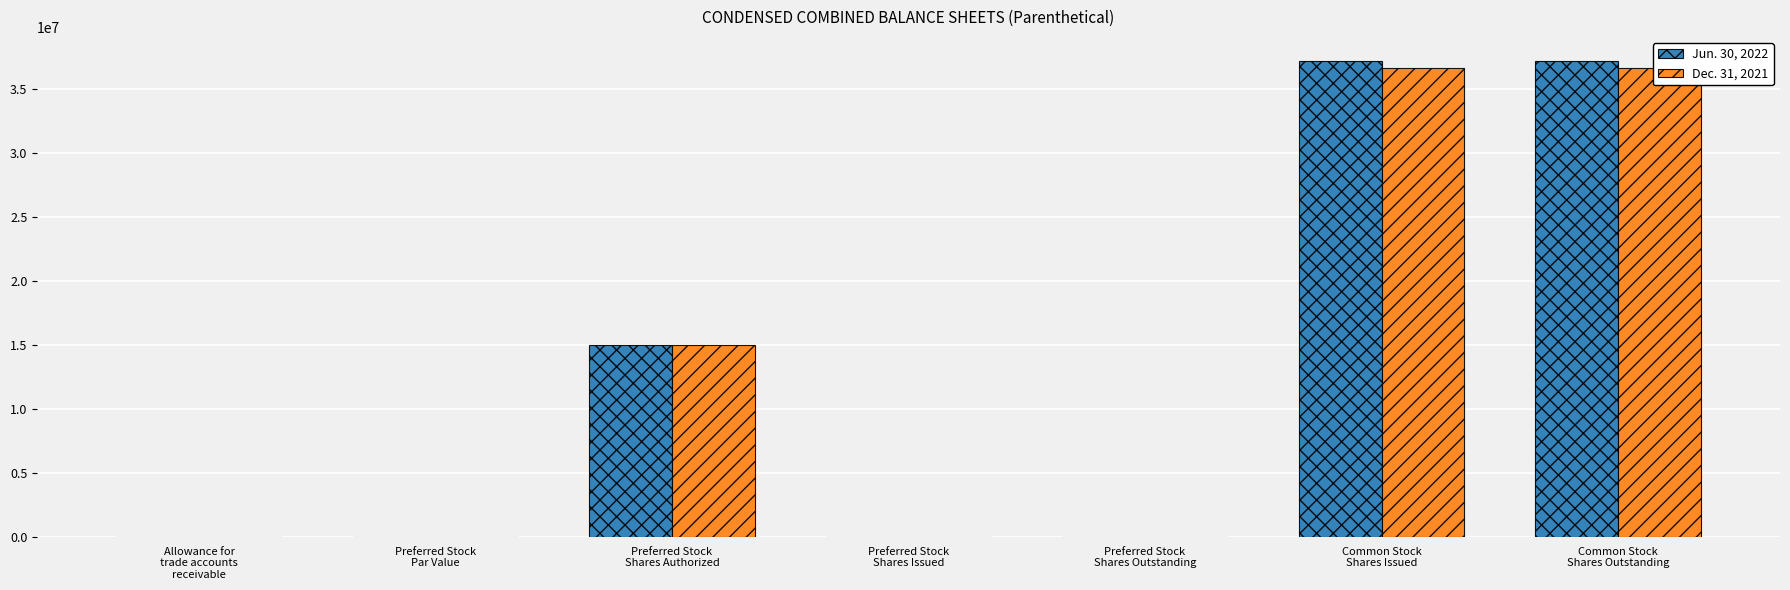

List the series in order of their overall mean, lowest first.

Dec. 31, 2021, Jun. 30, 2022